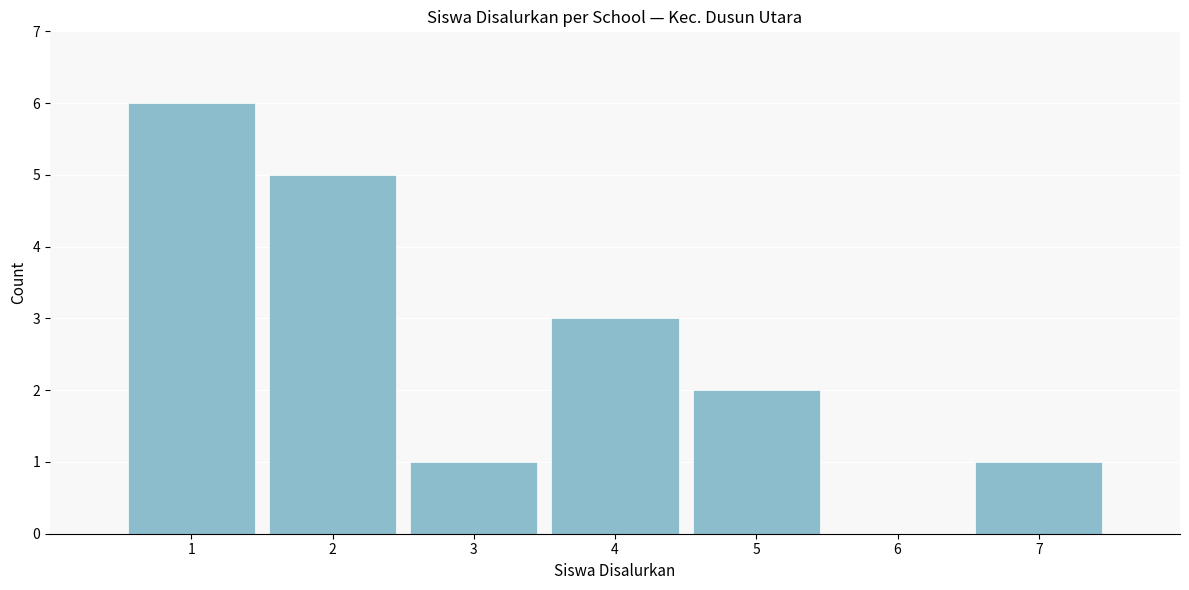

Reading left to right, extract all data points from this chart.

1=6	2=5	3=1	4=3	5=2	6=0	7=1